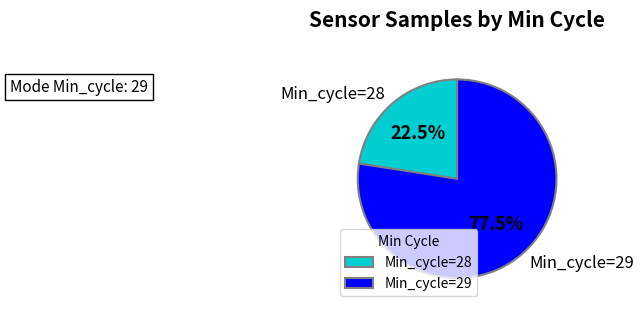

What is the ratio of the value at Min_cycle=28 to the value at Min_cycle=29?

0.3